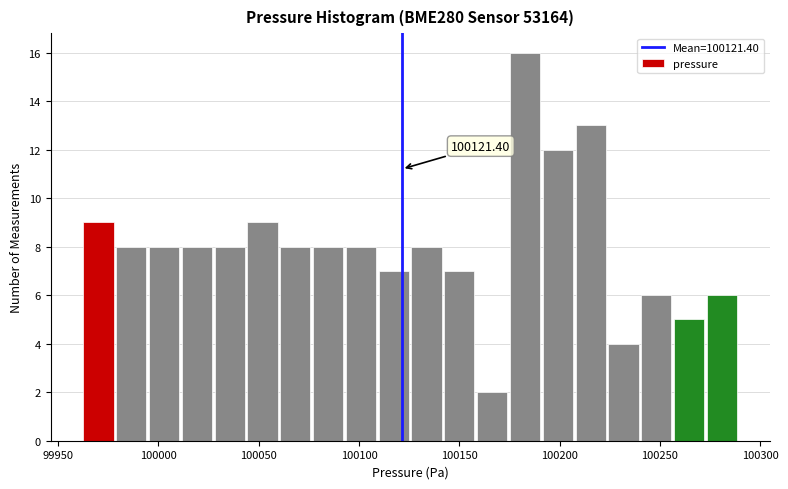

Around what value on the x-axis is the tallest bar? Give the approximate position of its centre, as read against the axis.

100185